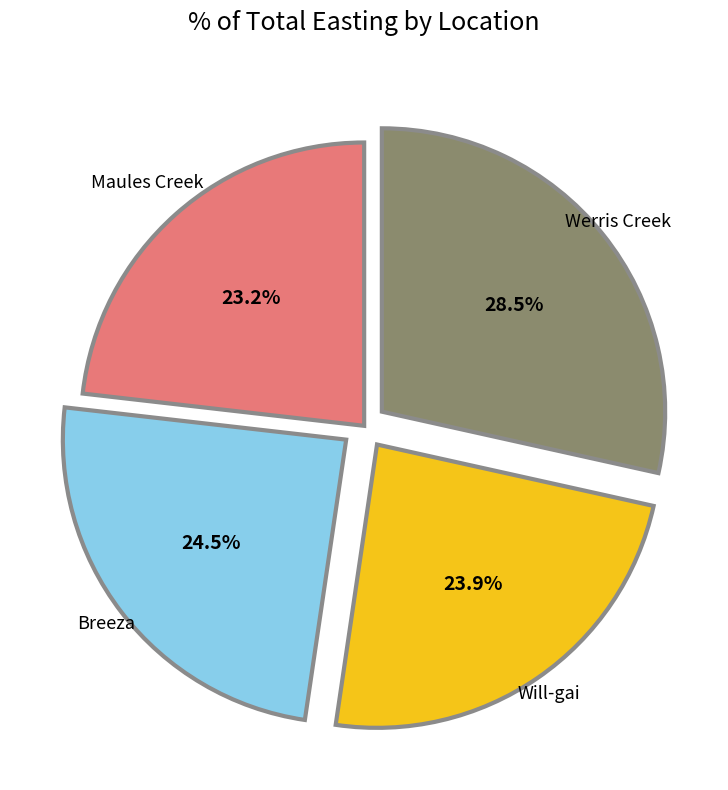

How many segments does this pie chart have?

4